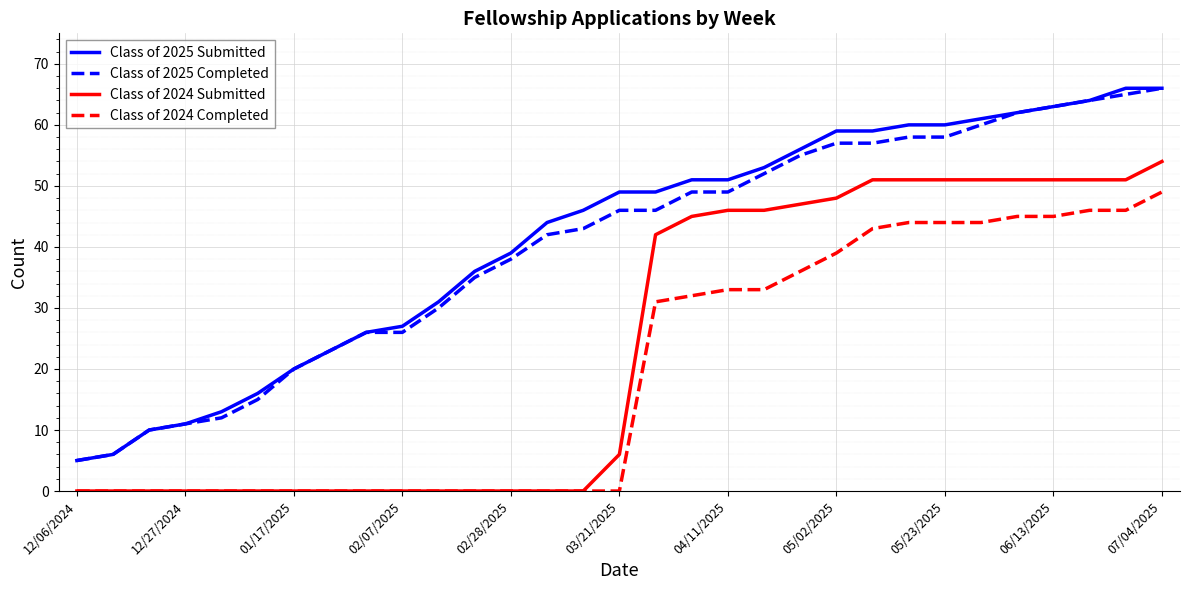

Does the chart have visible grid lines?

Yes